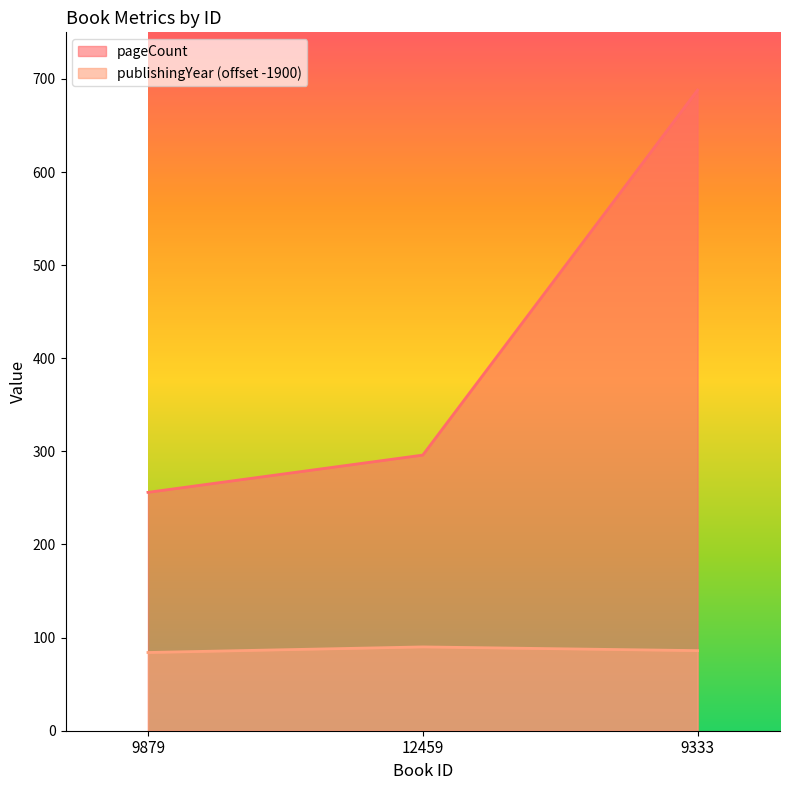

What is the difference between the maximum and second lowest values in the pageCount series?

392